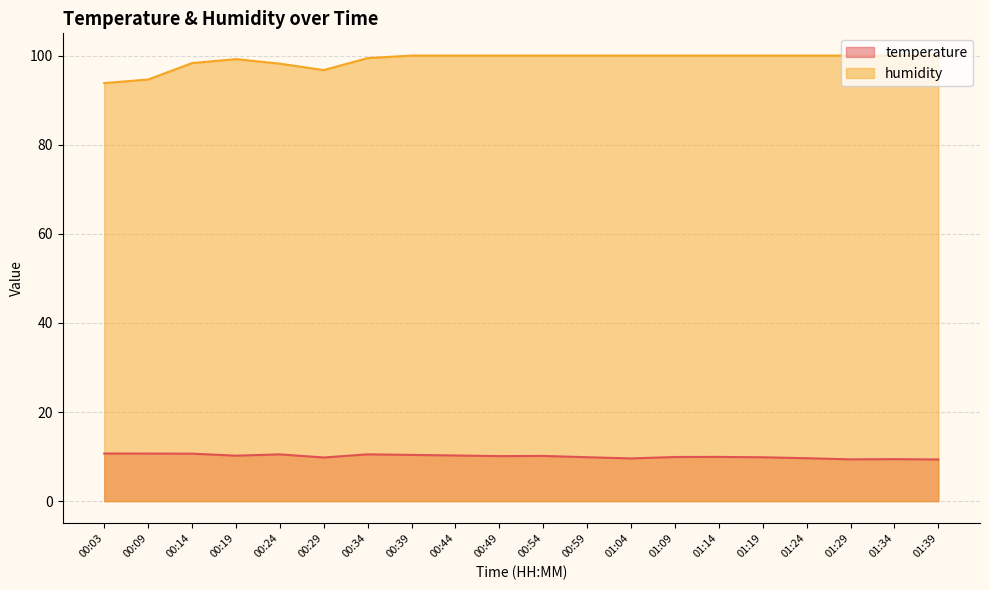

What is the value of the humidity point at the 1st from the left?

93.8